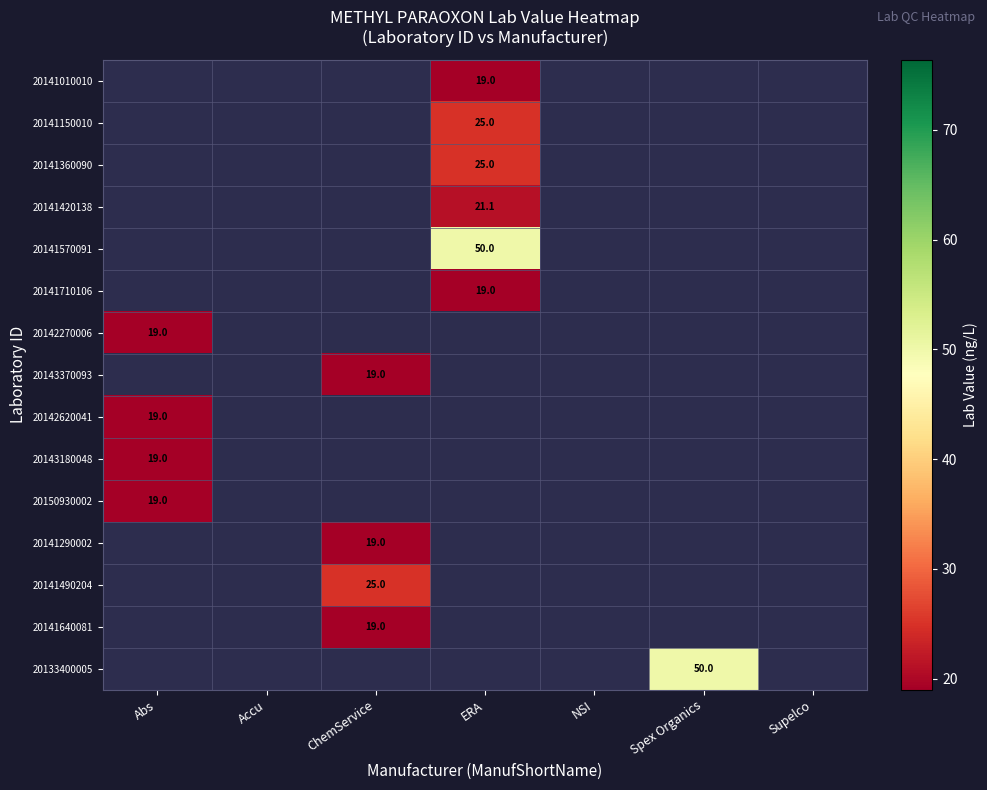

Which label corresponds to the largest value in the chart?

ERA